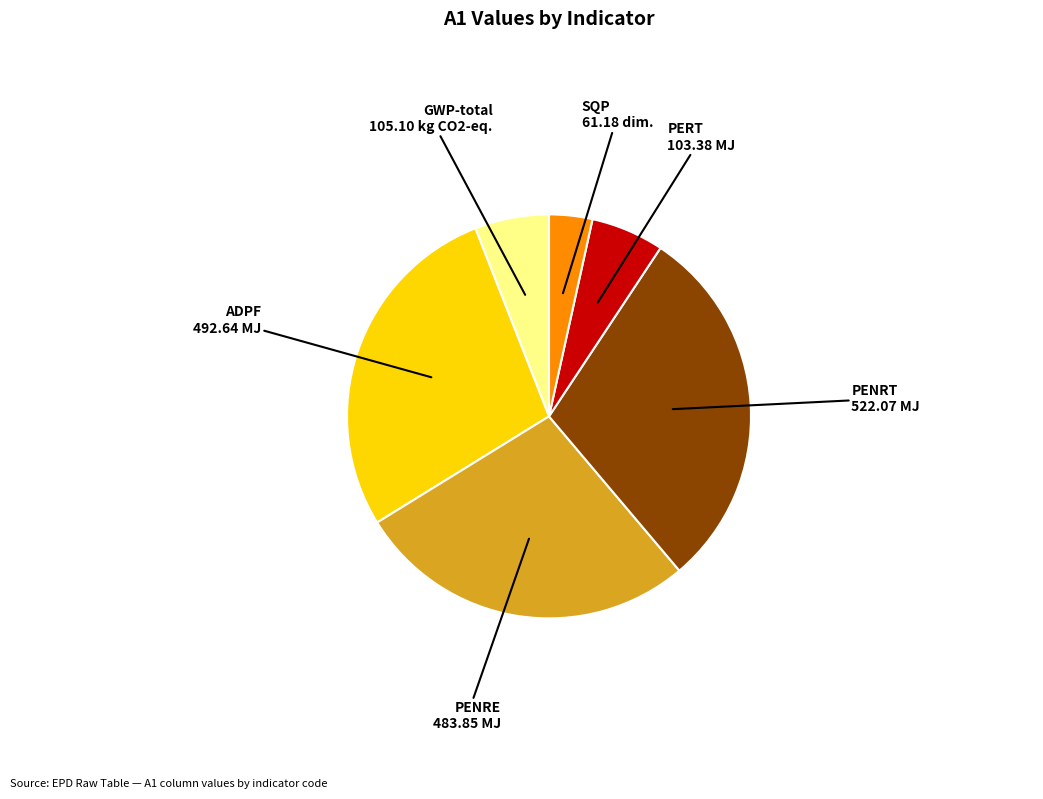

Is it true that SQP 61.18 dim. is 3% of the pie?

True